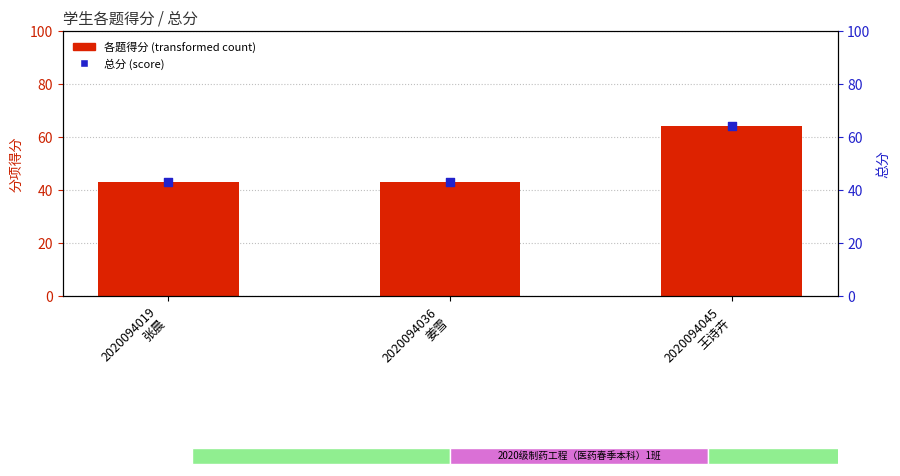

Which series contains the highest Y value?

总分